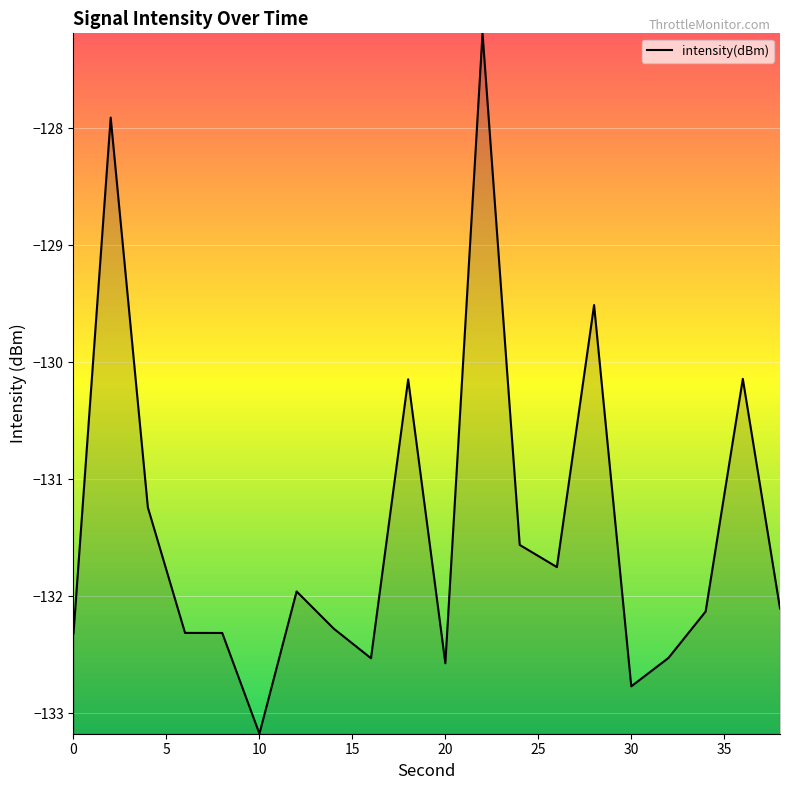

What is the smallest value displayed?

-133.2